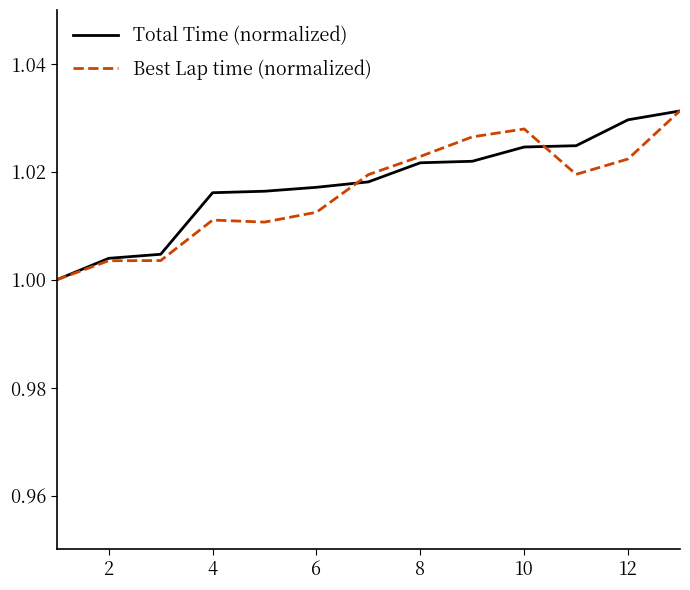

Is this an area chart (filled region under the line)?

No